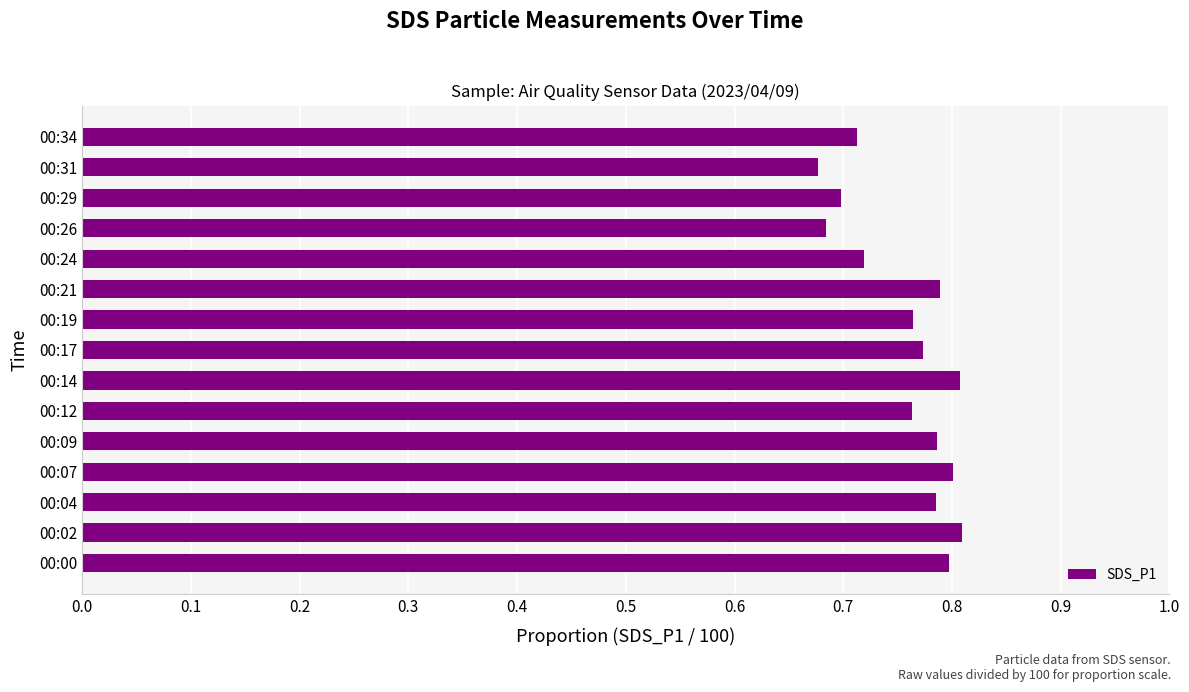

The value at 00:31 is 0.4. True or false?

False